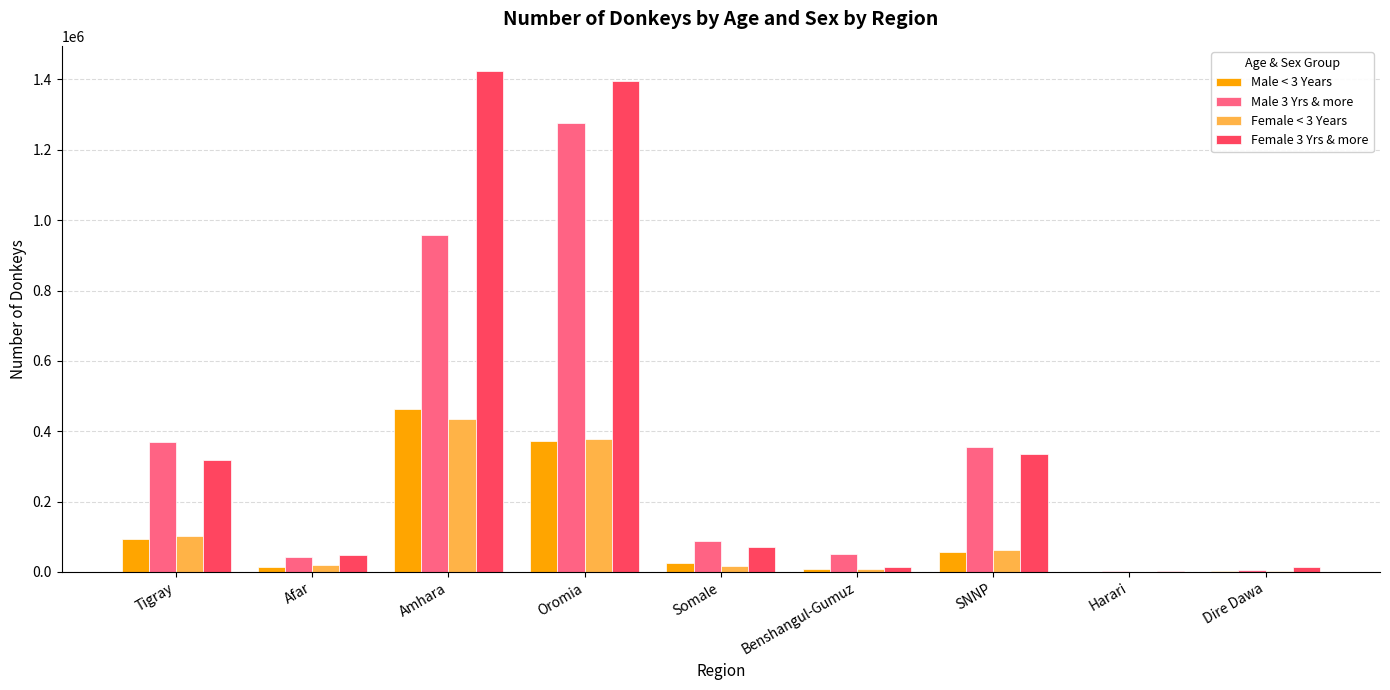

At which category is the sum across all series the highest?

Oromia